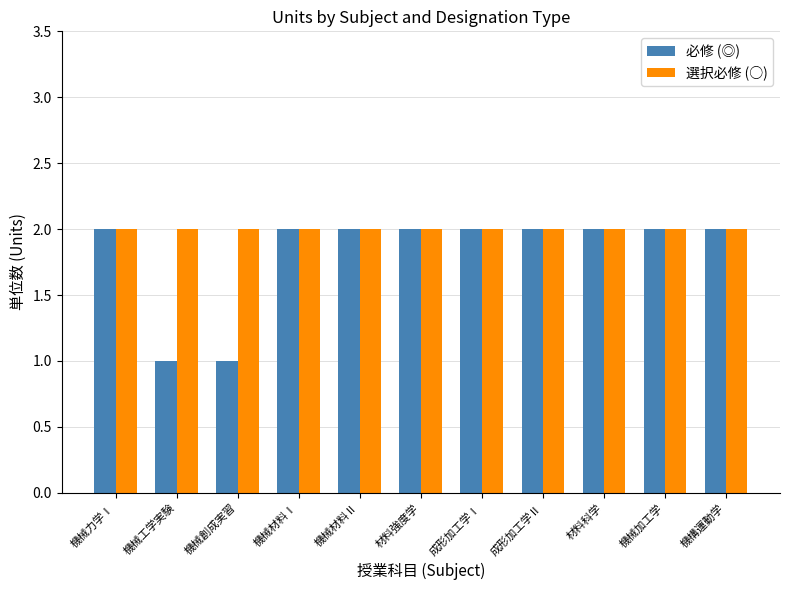

What is the total value across all series at 機械工学実験?

3